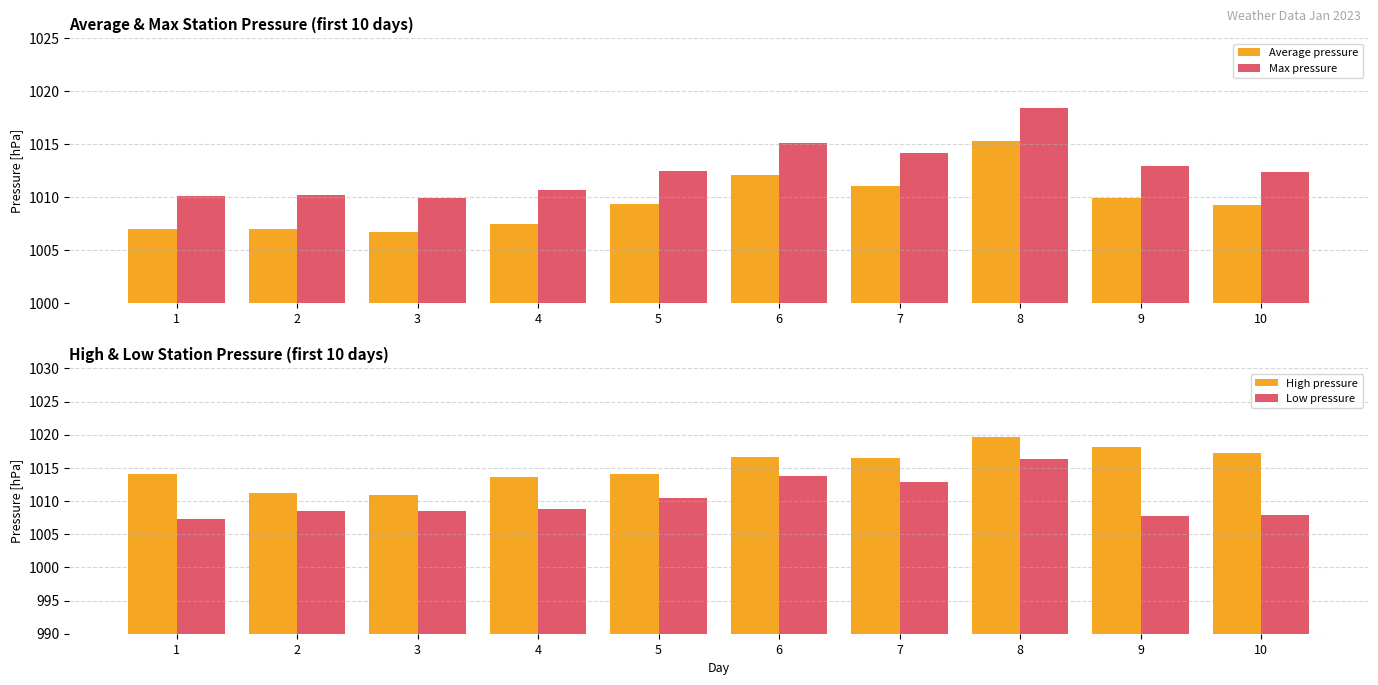

Are the bars grouped side by side (vs. stacked)?

Yes